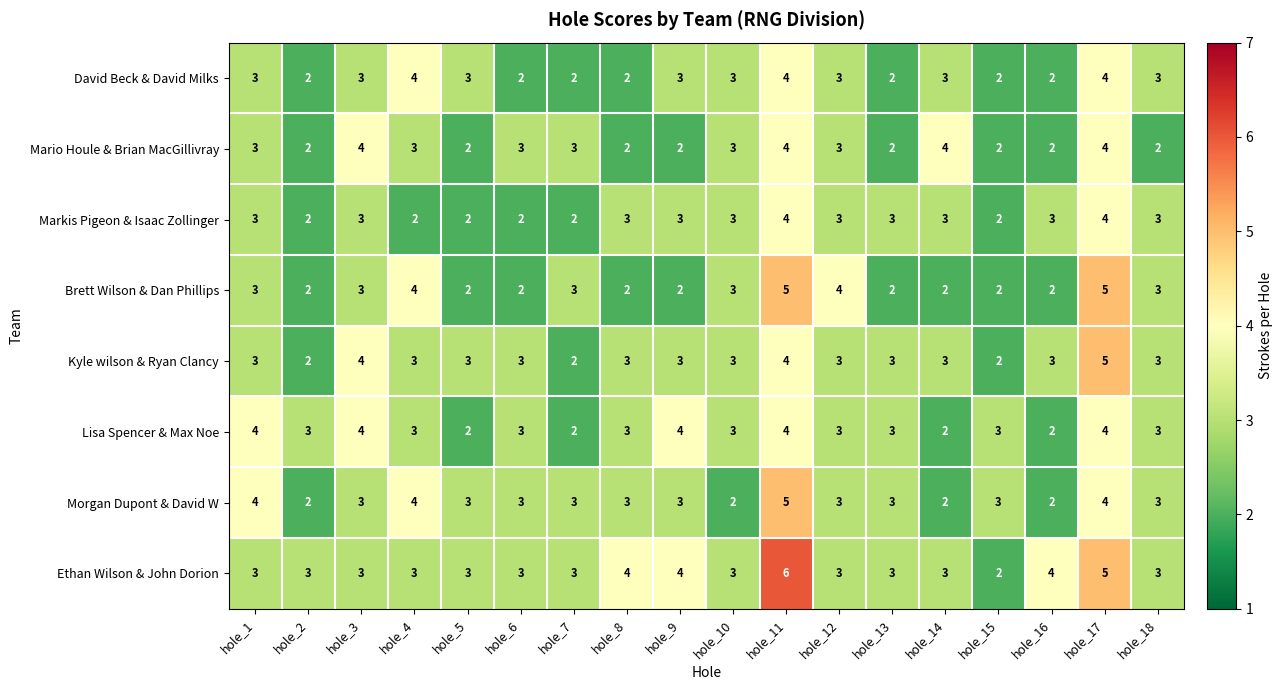

What is the maximum value shown in the chart?

6